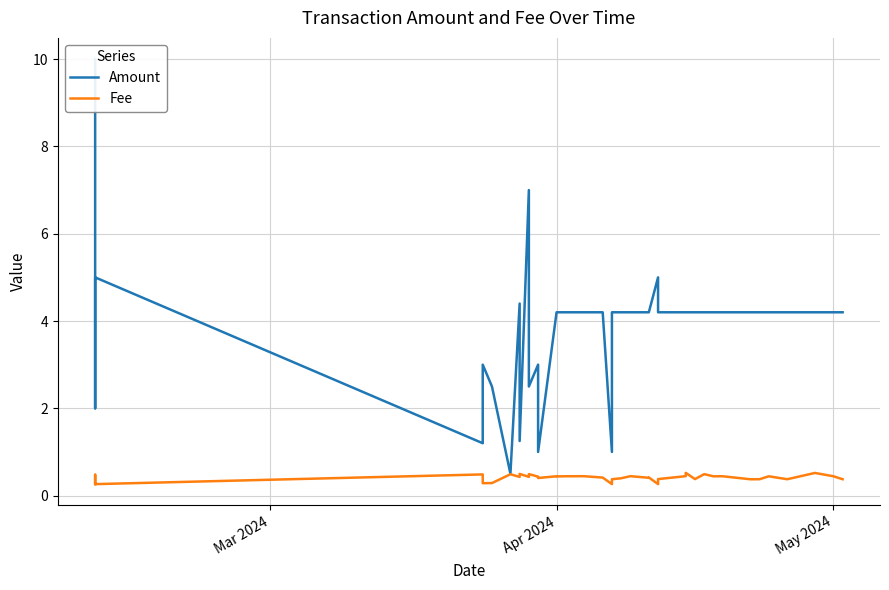

Is this an area chart (filled region under the line)?

No